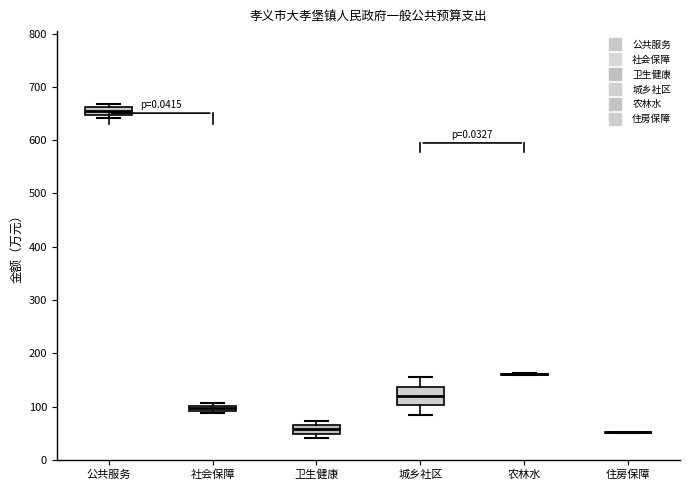

Where does the upper whisker of the box for 城乡社区 end on the y-axis? The values are not printed on the chart, so give them approximately, as read against the axis.

150